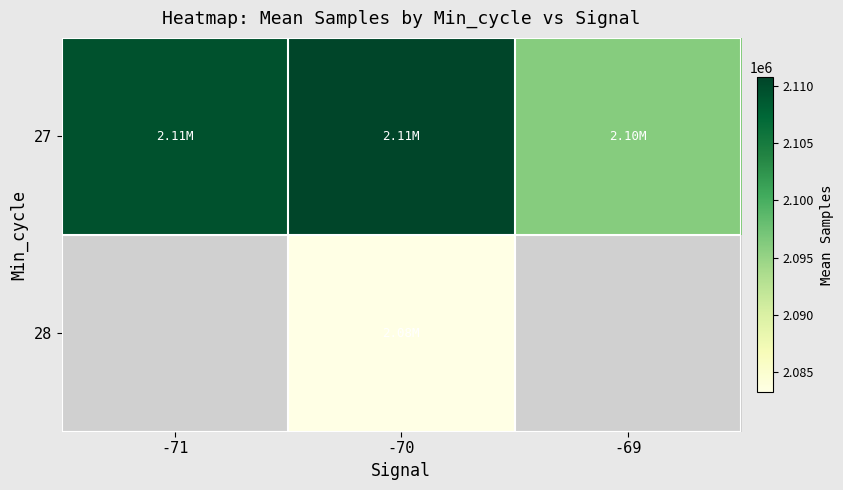

Which series changed the most between -71 and -70?

27